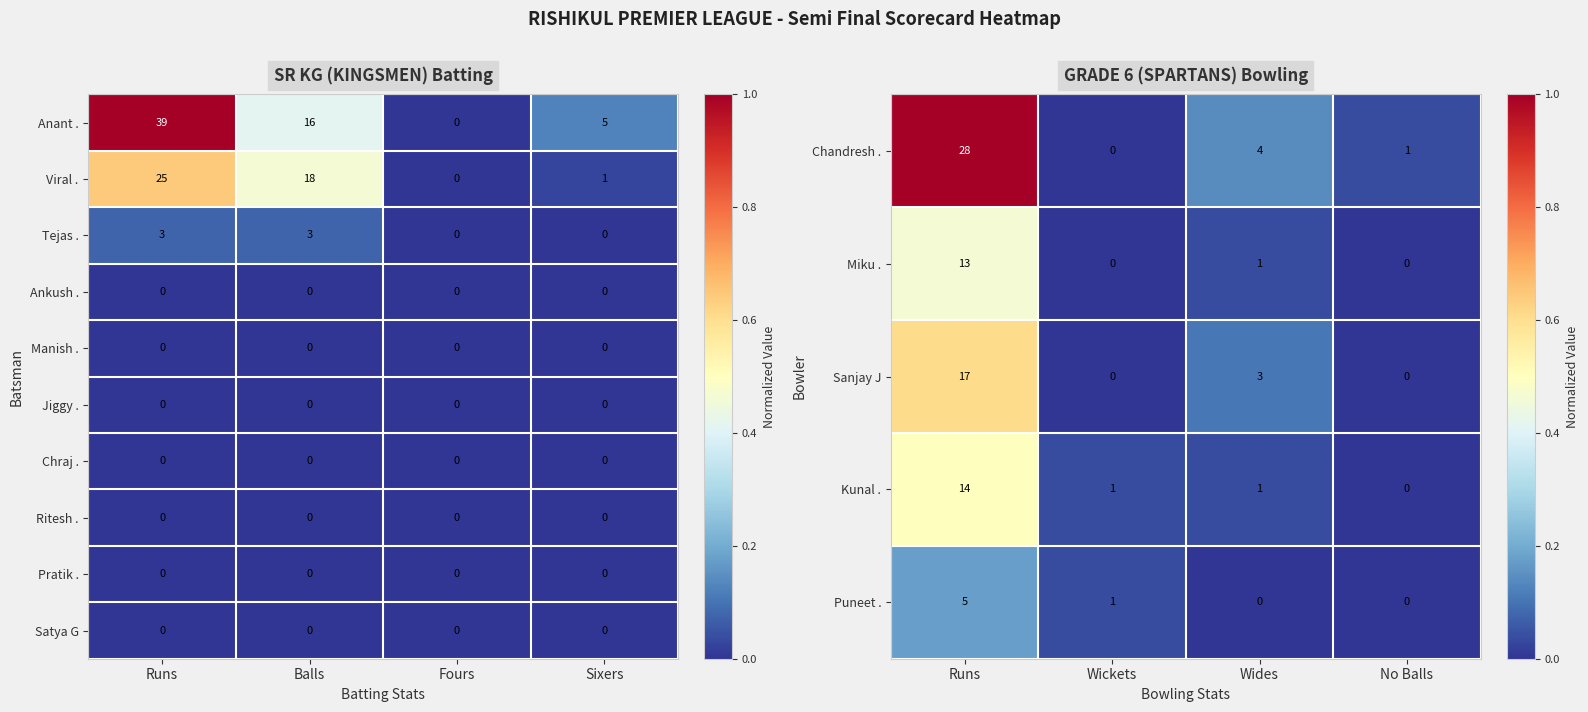

What is the sum of all Chandresh . values?

33